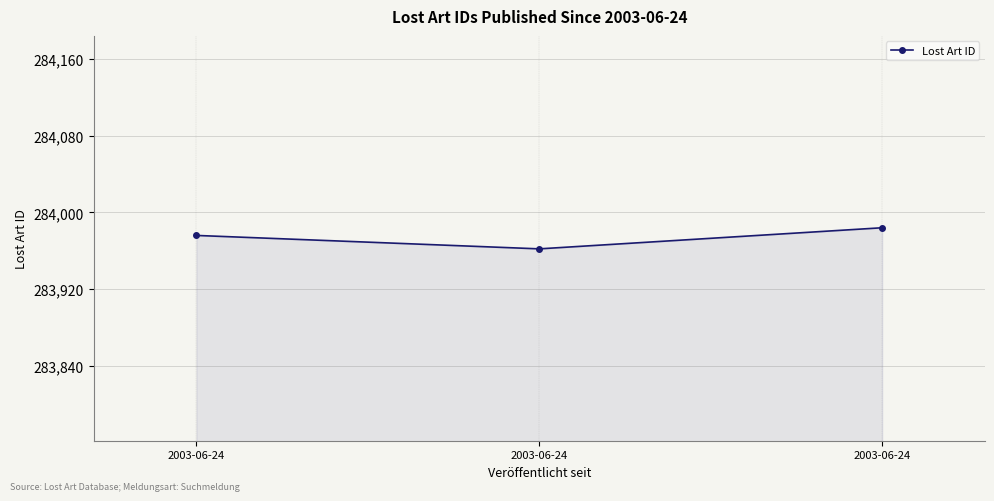

Count the number of categories in the chart.

3